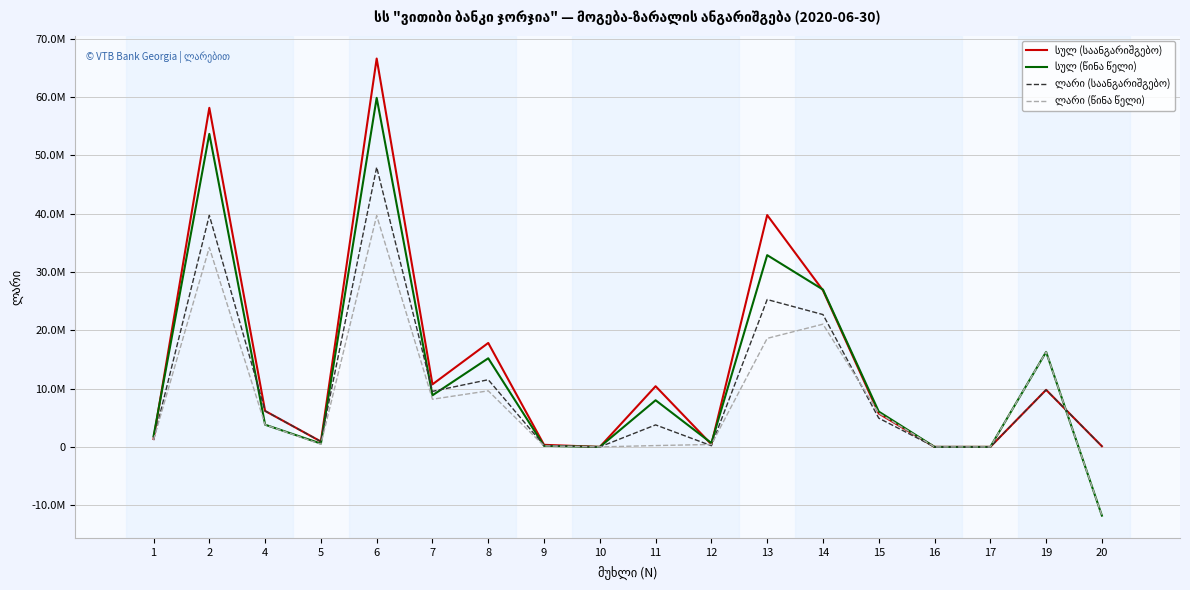

Which label corresponds to the smallest value in the chart?

20